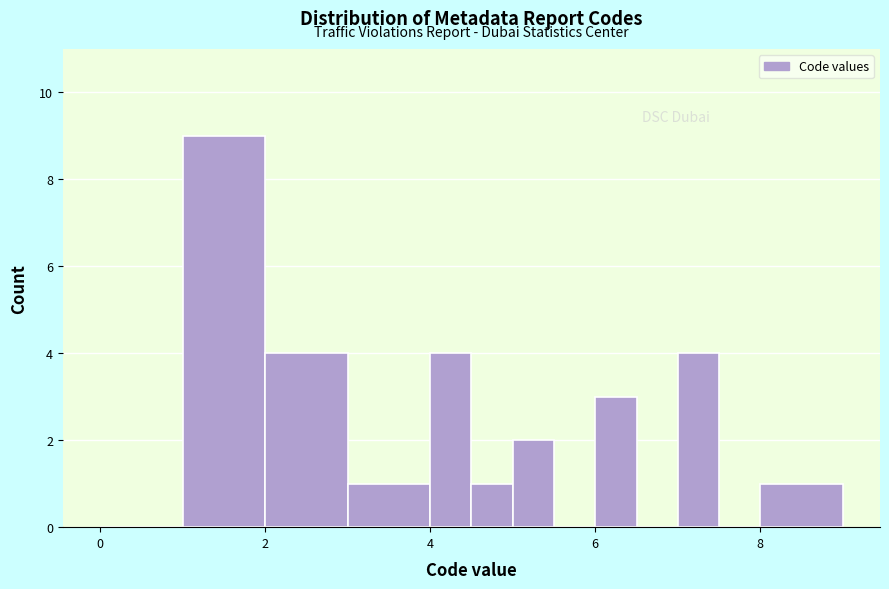

Read against the x-axis, roughly where is the centre of the tallest bar?

1.6